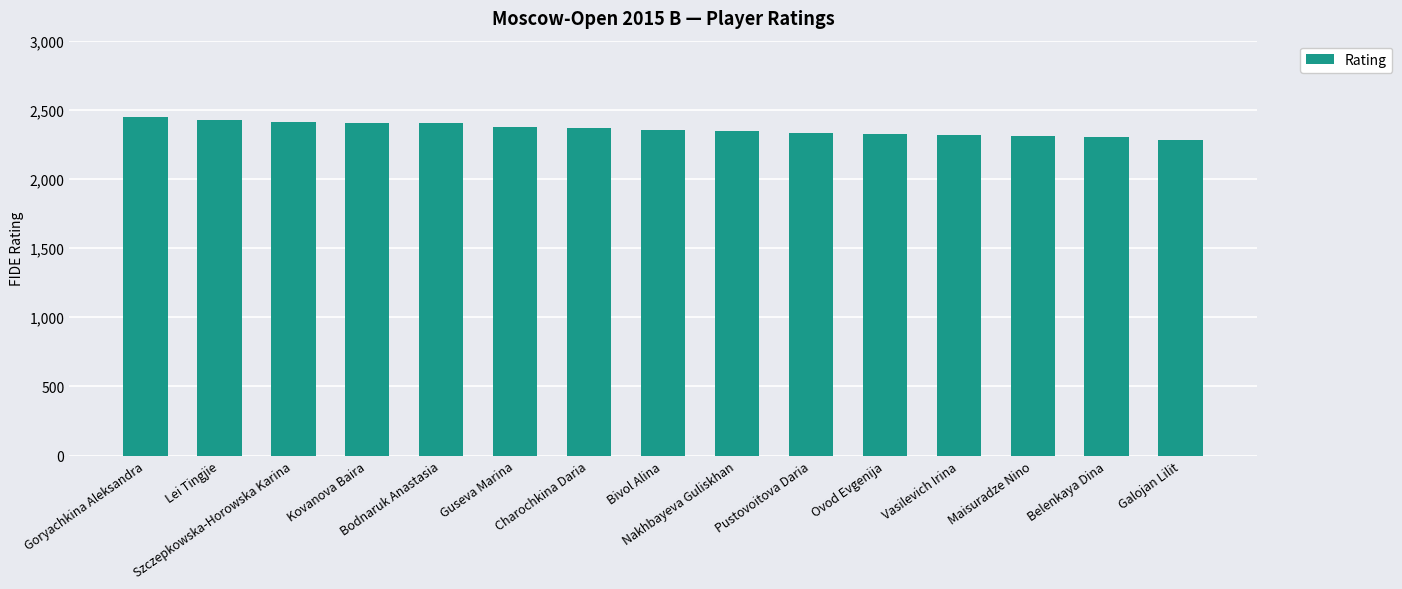

How many data points are less than 2355?

7